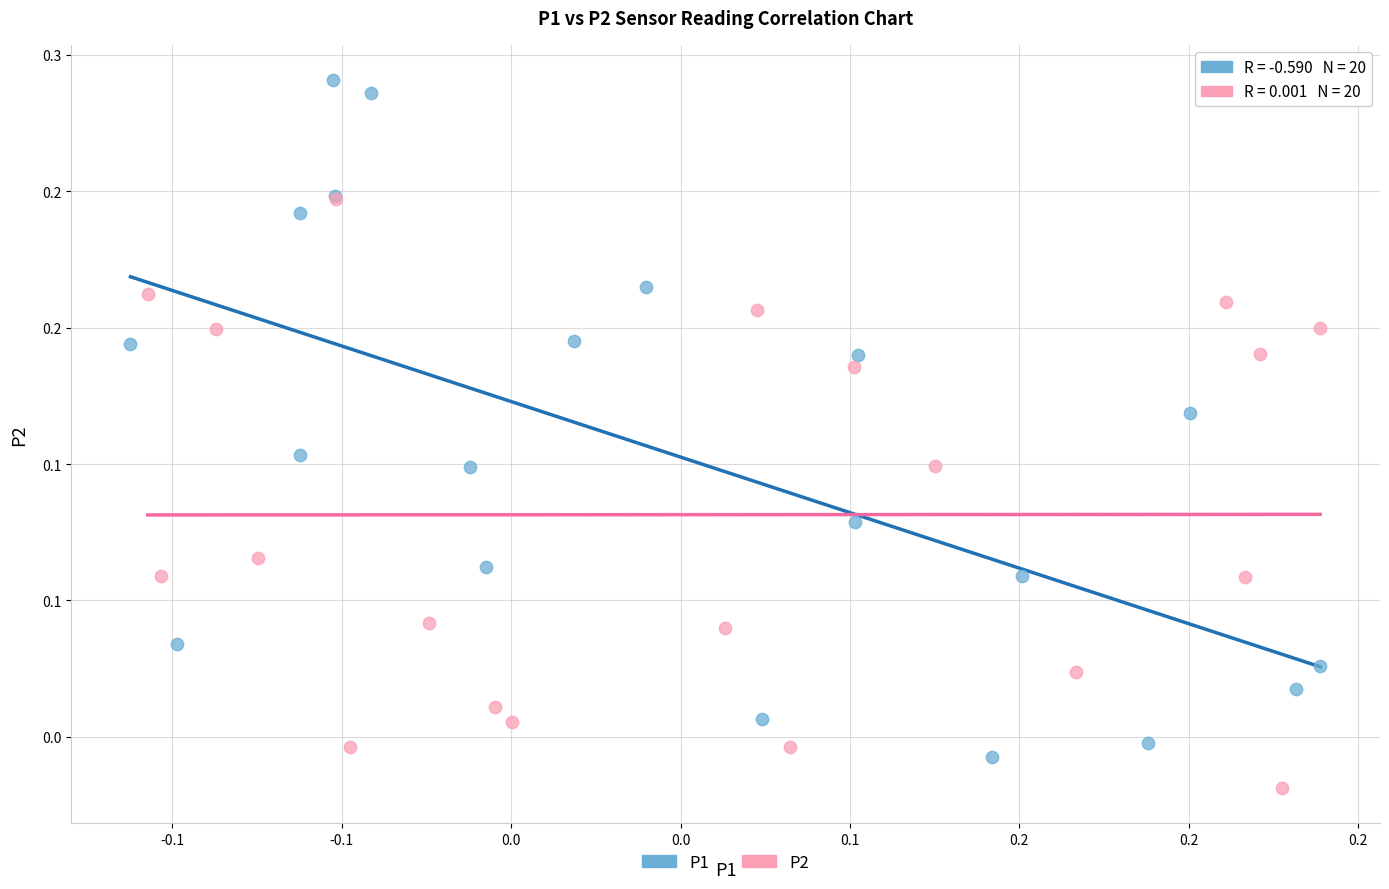

What are all the series names shown in the legend?

P1, P2